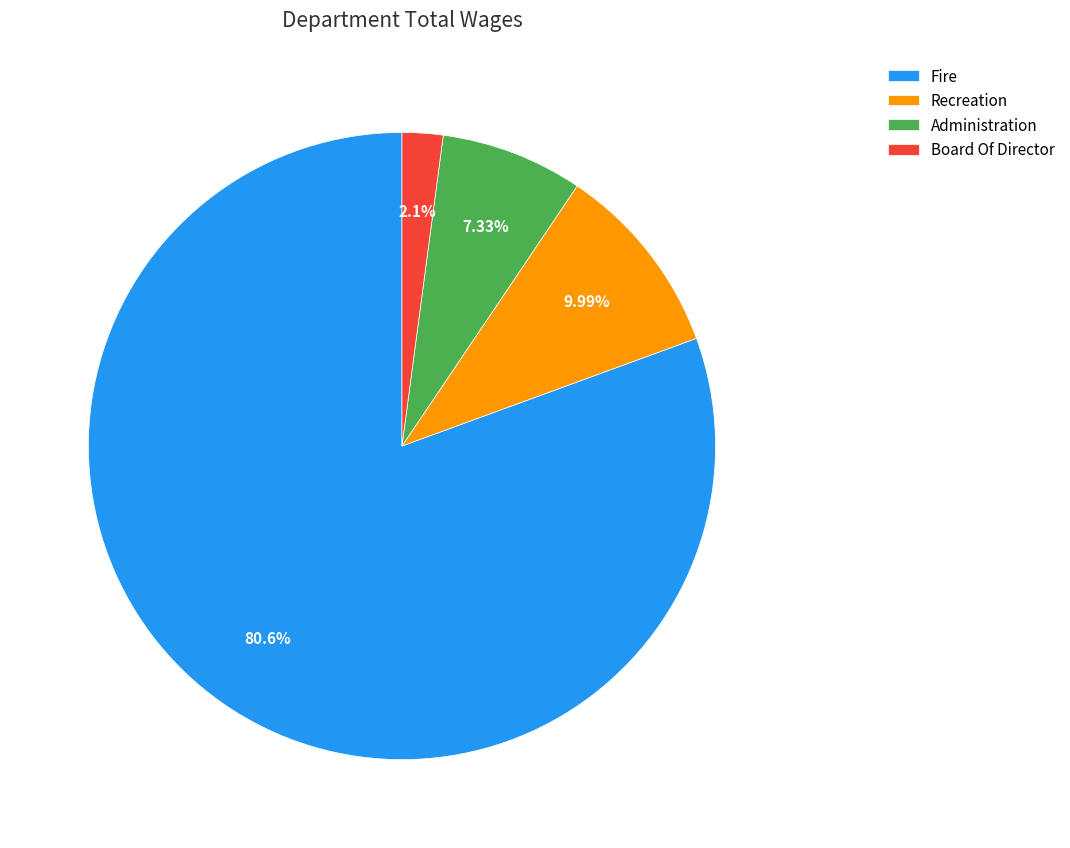

Which slice is the largest?

Fire